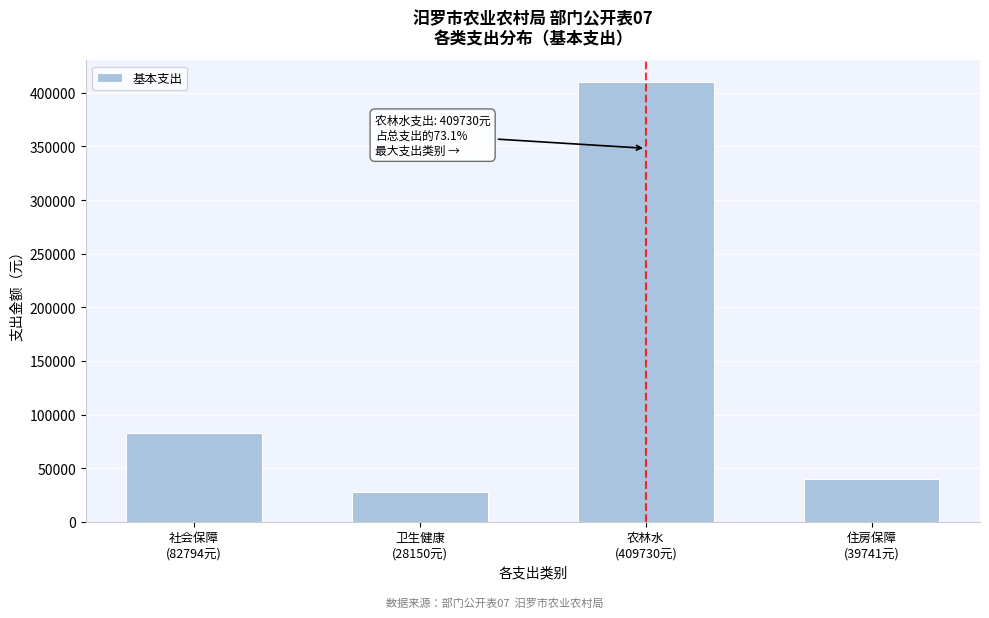

Reading left to right, what are all the values shown in this chart?

82794	28150	409730	39741